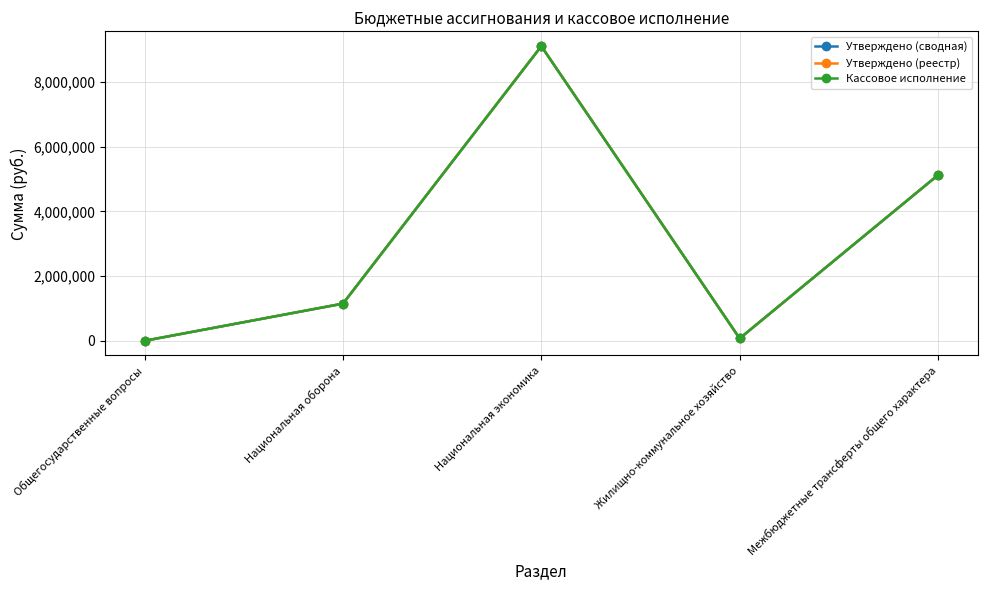

Does the chart have visible grid lines?

Yes